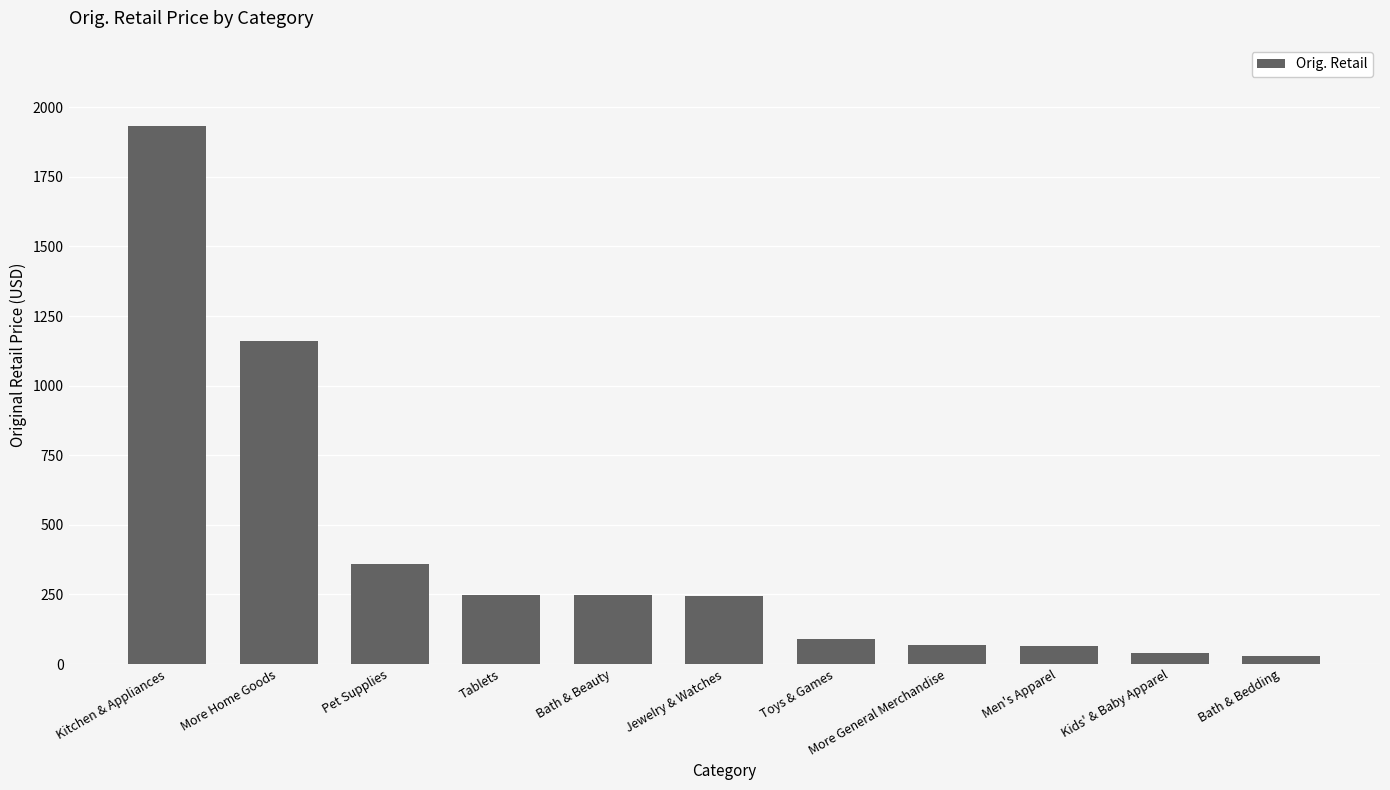

How many bars are there in total?

11